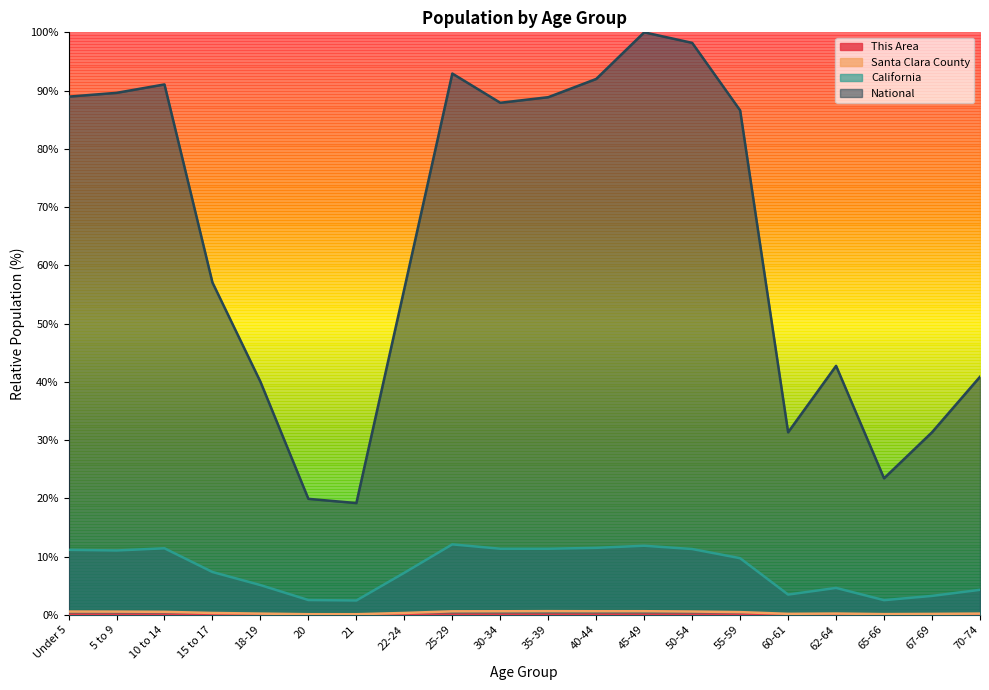

At which category does Santa Clara County reach its first local valley?

21